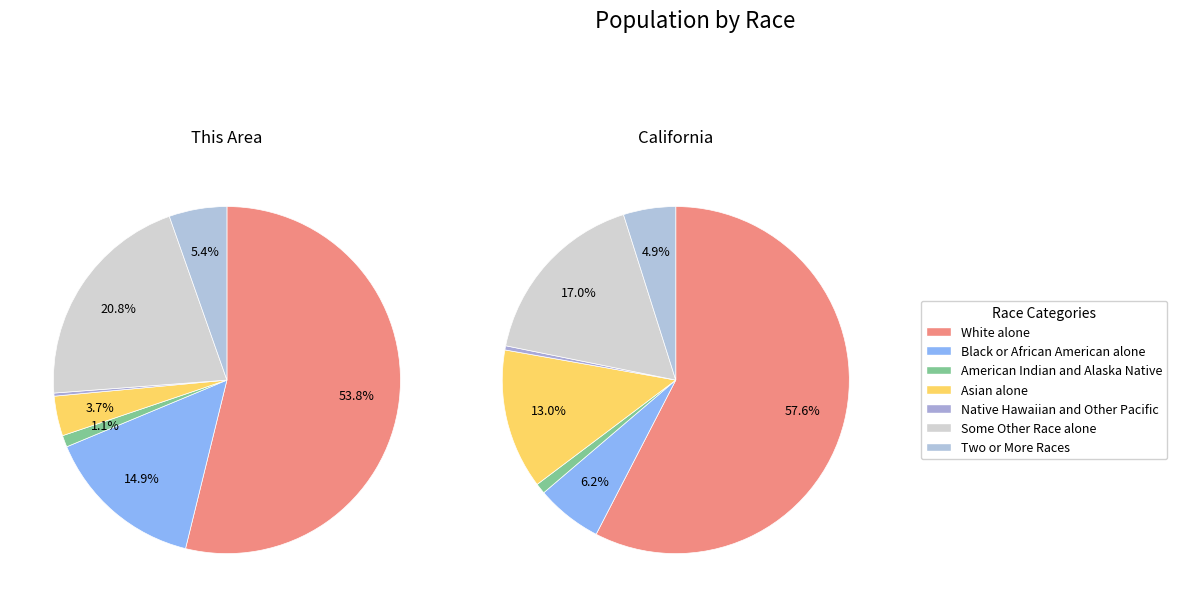

What is the largest slice in the pie chart?

White alone